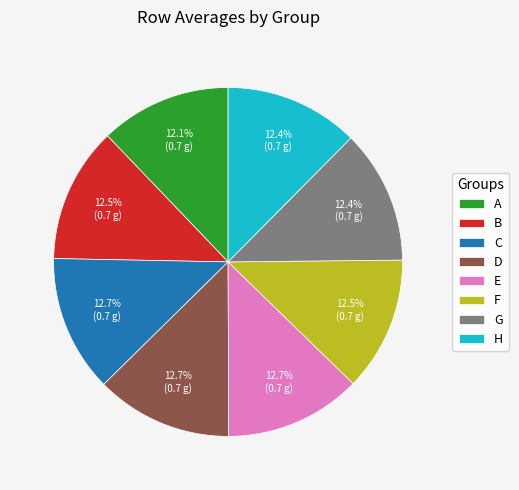

Does H account for over 50% of the chart?

No